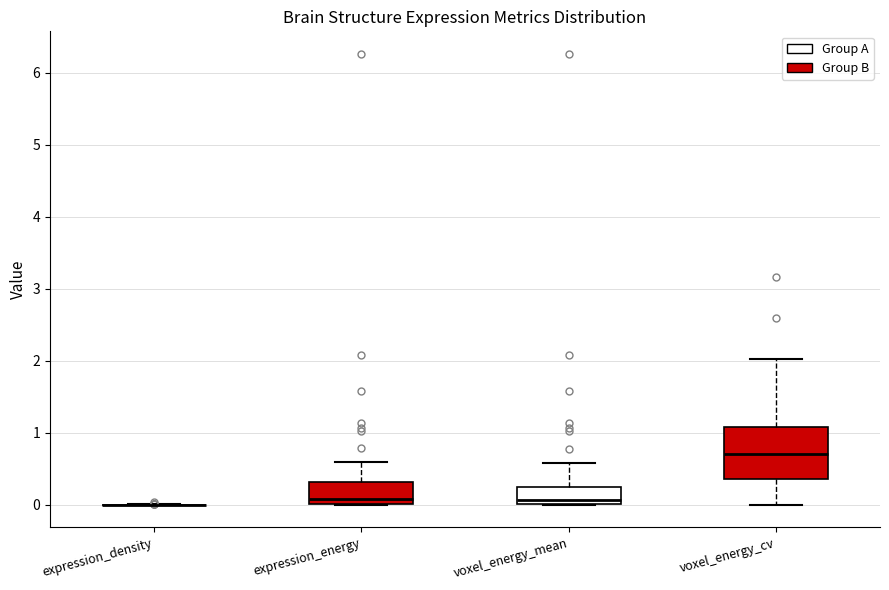

Reading left to right, transcribe this box plot: for each box, give where its median line is, the range the box spans, and where its two whiskers end, as read against the y-axis. The values are not printed on the chart, so give them approximately, as read against the axis.

expression_density: box collapsed to a line at 0.0, whiskers 0.0 to 0.0
expression_energy: median 0.1, box 0.0 to 0.3, whiskers 0.0 to 0.6
voxel_energy_mean: median 0.1, box 0.0 to 0.2, whiskers 0.0 to 0.6
voxel_energy_cv: median 0.7, box 0.4 to 1.1, whiskers 0.0 to 2.0